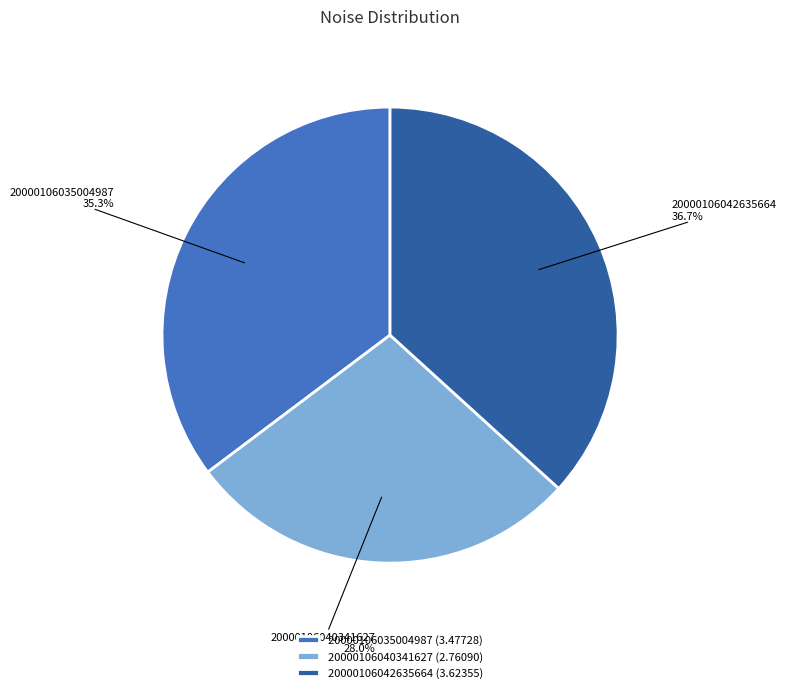

Does any single category account for the majority?

No